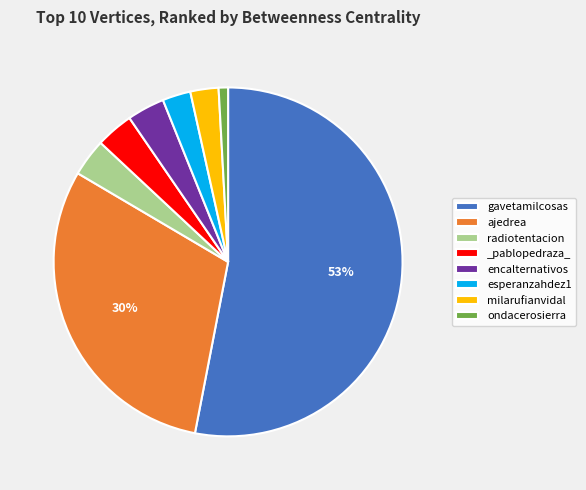

What percentage is the encalternativos slice, to the nearest percent?

3%